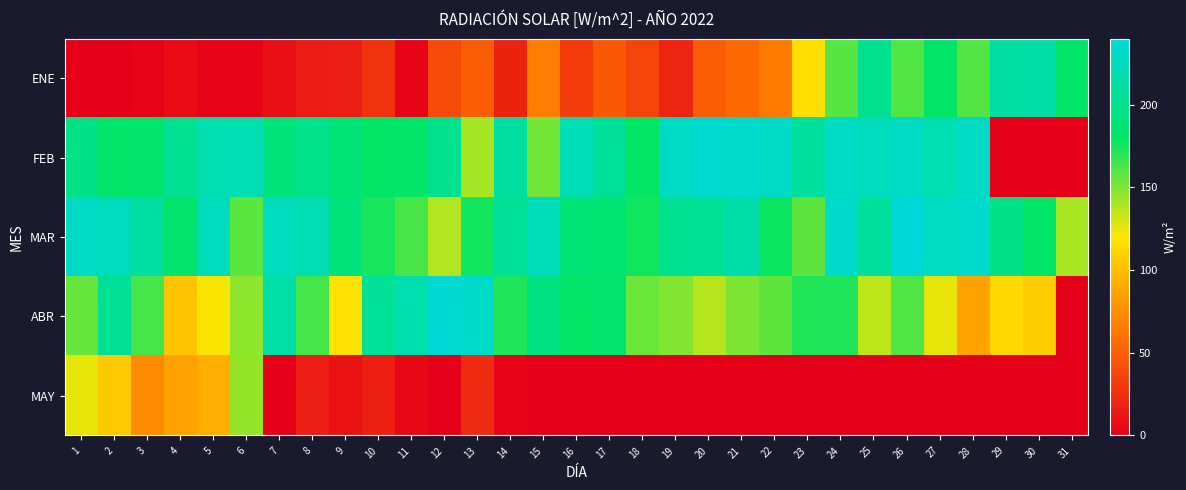

Reading right to left, list all the values displayed in this chart.

ENE: 31=181.2	30=215.2	29=211.6	28=160.5	27=180.8	26=160.9	25=201.3	24=159.8	23=117.1	22=64.8	21=55.9	20=49.0	19=19.3	18=35.9	17=46.1	16=31.8	15=65.7	14=18.9	13=49.2	12=39.3	11=3.0	10=26.7	9=15.8	8=13.9	7=9.8	6=3.0	5=3.2	4=6.7	3=1.9	2=0.1	1=0.0
FEB: 31=0.0	30=0.0	29=0.0	28=229.4	27=218.6	26=228.3	25=224.5	24=228.5	23=208.5	22=229.7	21=233.1	20=235.7	19=229.1	18=179.4	17=206.1	16=221.4	15=153.0	14=209.8	13=140.9	12=200.2	11=181.9	10=179.7	9=188.9	8=199.4	7=191.6	6=219.1	5=218.9	4=202.8	3=184.0	2=181.6	1=197.3
MAR: 31=140.2	30=181.3	29=196.6	28=233.6	27=227.6	26=239.2	25=208.4	24=232.3	23=157.6	22=177.3	21=215.9	20=204.8	19=202.8	18=176.0	17=186.8	16=188.8	15=223.7	14=205.3	13=175.5	12=138.3	11=163.0	10=174.8	9=191.3	8=219.3	7=226.3	6=158.9	5=224.5	4=183.6	3=210.6	2=224.2	1=229.8
ABR: 31=0.0	30=107.0	29=113.1	28=85.4	27=125.8	26=161.2	25=135.8	24=172.9	23=172.4	22=157.1	21=150.8	20=137.1	19=148.7	18=154.5	17=184.9	16=180.0	15=194.7	14=172.5	13=231.1	12=235.9	11=217.7	10=205.4	9=118.1	8=163.9	7=213.8	6=146.3	5=121.1	4=103.0	3=163.2	2=204.4	1=156.0
MAY: 31=0.0	30=0.0	29=0.0	28=0.0	27=0.0	26=0.0	25=0.0	24=0.0	23=0.0	22=0.0	21=0.0	20=0.0	19=0.0	18=0.0	17=0.0	16=0.0	15=0.0	14=1.8	13=22.3	12=0.0	11=4.8	10=16.7	9=10.6	8=15.5	7=0.0	6=145.2	5=91.4	4=84.4	3=73.0	2=104.5	1=125.9